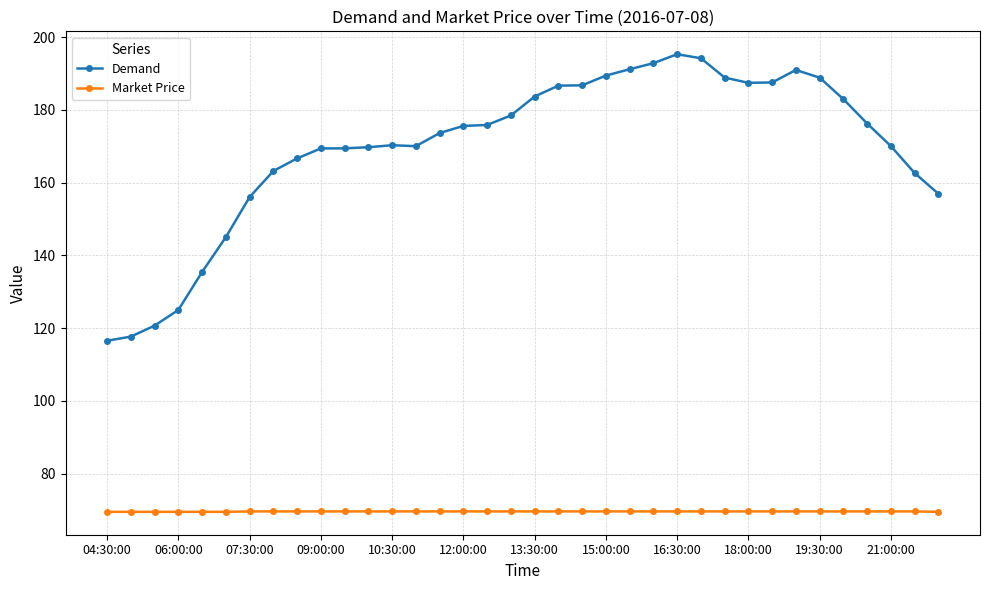

What are all the series names shown in the legend?

Demand, Market Price